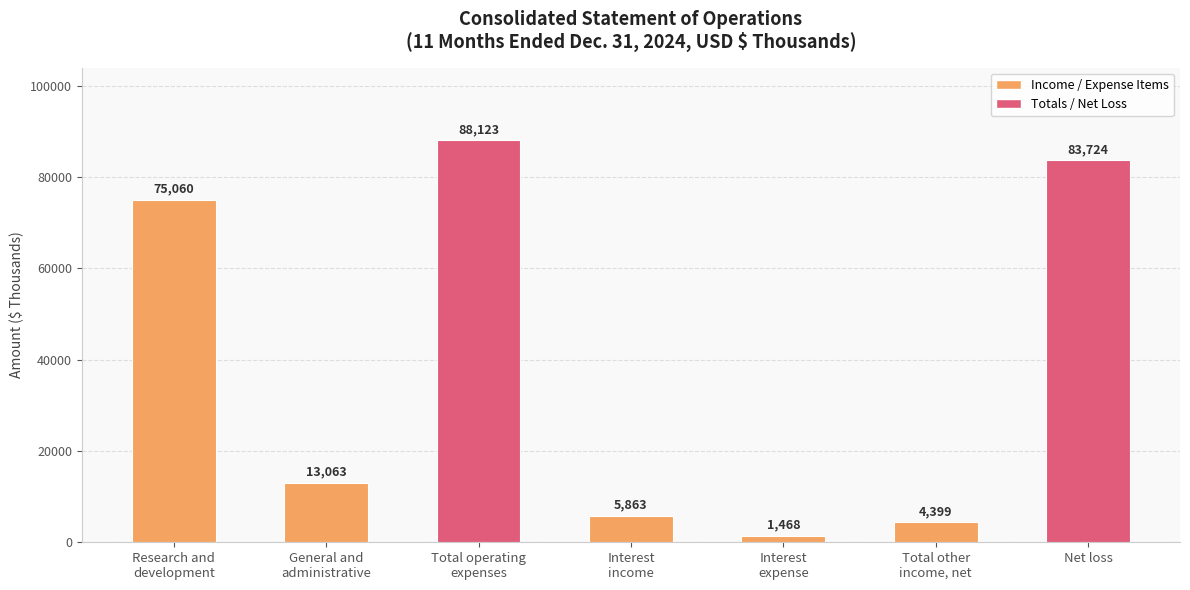

Are the bars horizontal?

No